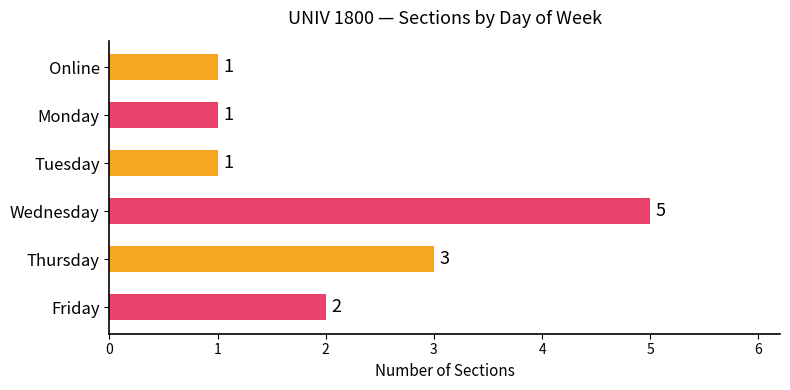

Is it true that the value at Thursday is 3?

True